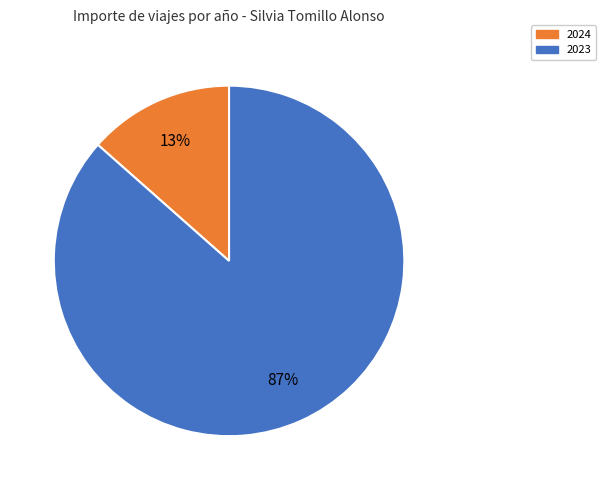

Is the sum of 2024 and 2023 greater than half?

Yes